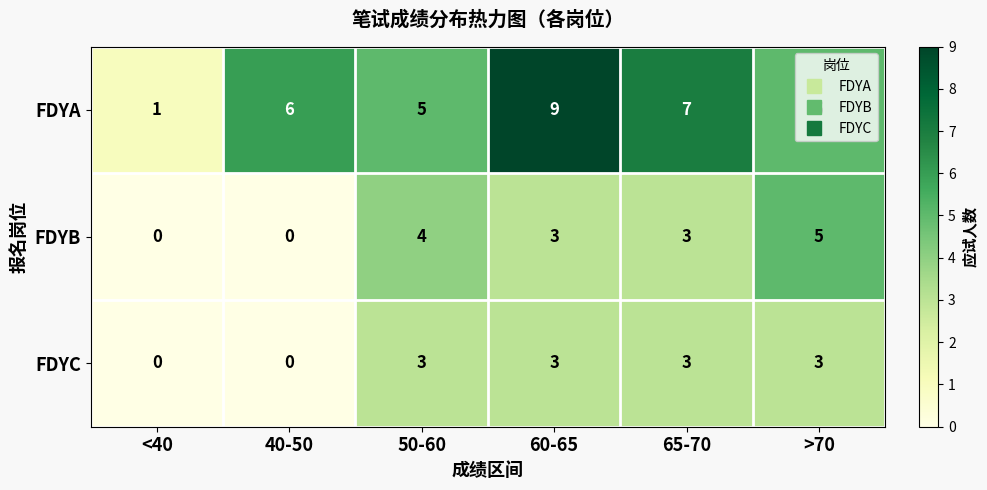

Which series changed the most between 50-60 and 65-70?

FDYA